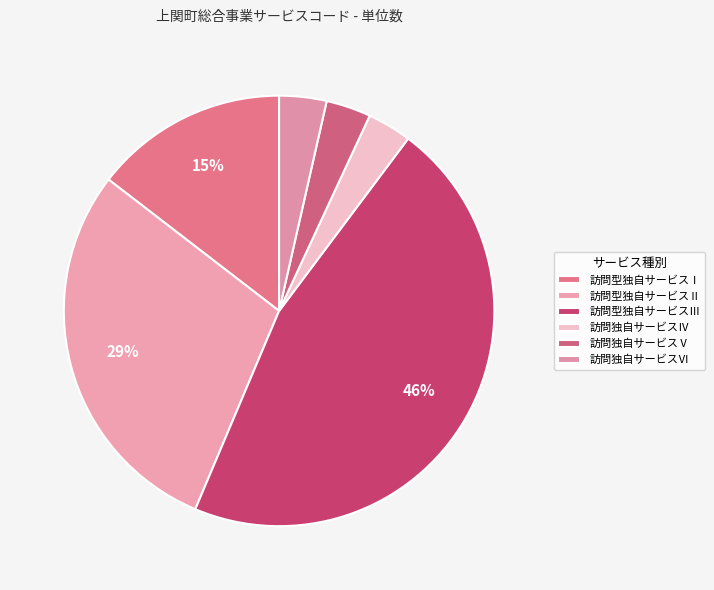

How many slices are in this pie chart?

6